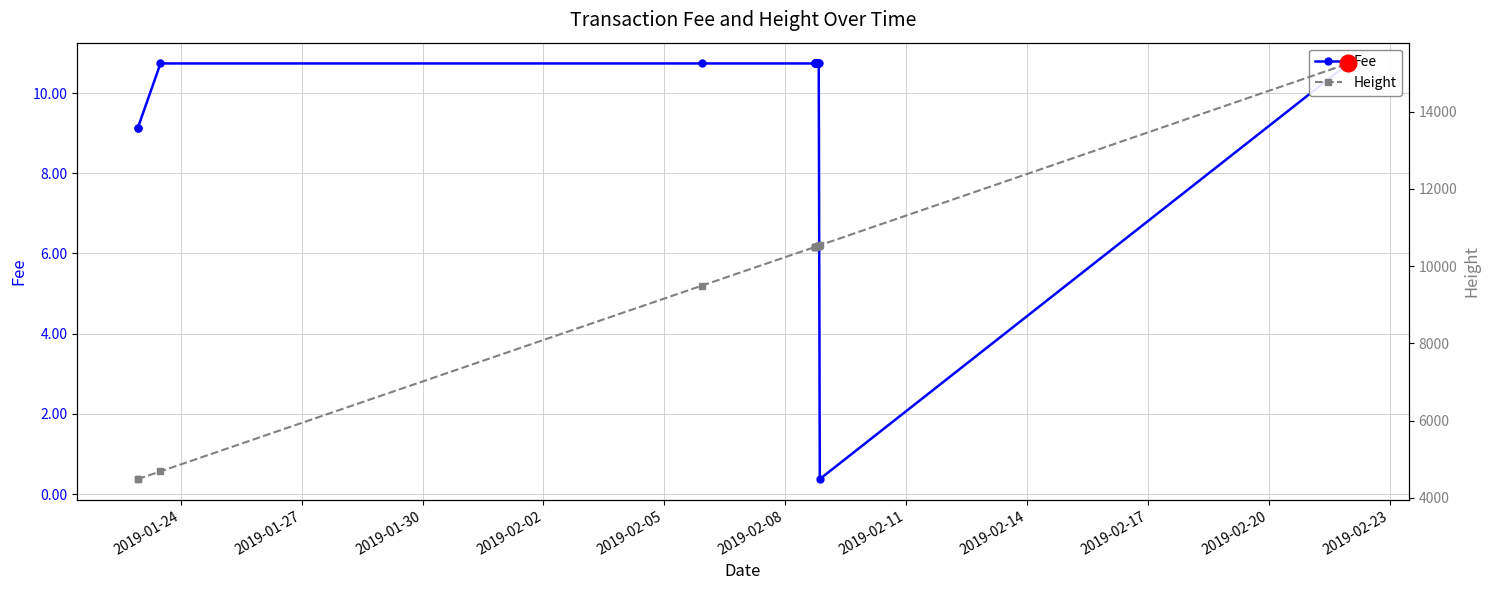

Is this an area chart (filled region under the line)?

No